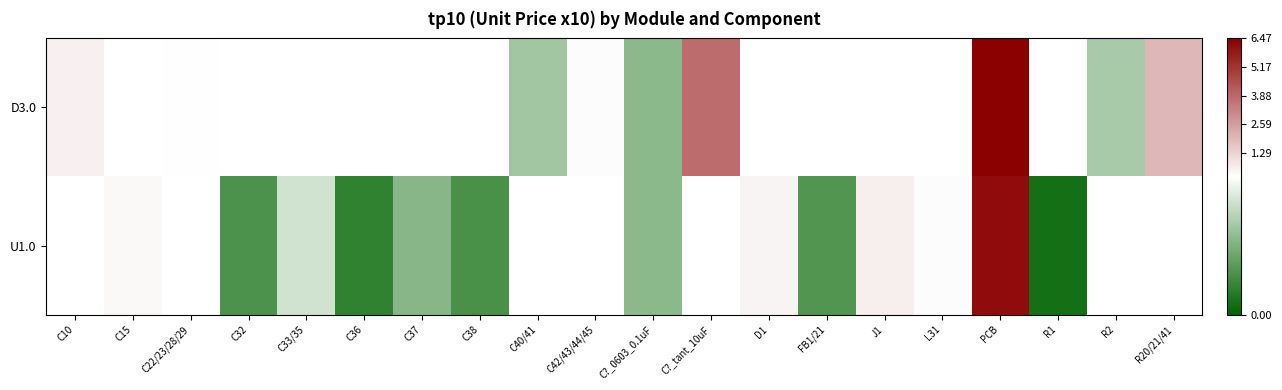

How many U1.0 values are between 0 and 1?

12